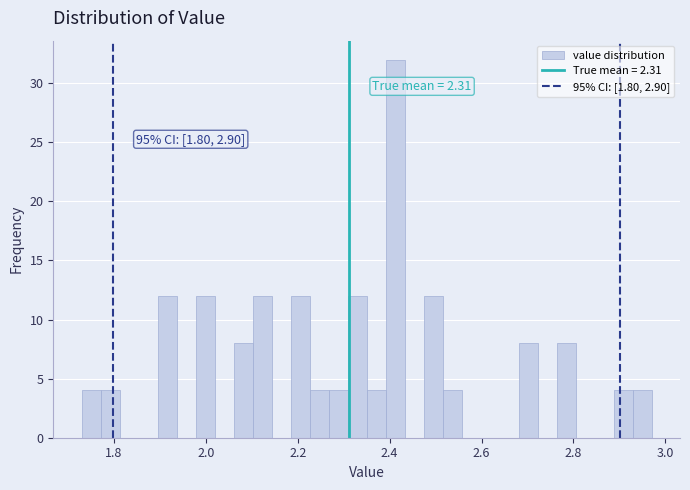

Read against the x-axis, roughly where is the centre of the tallest bar?

2.42